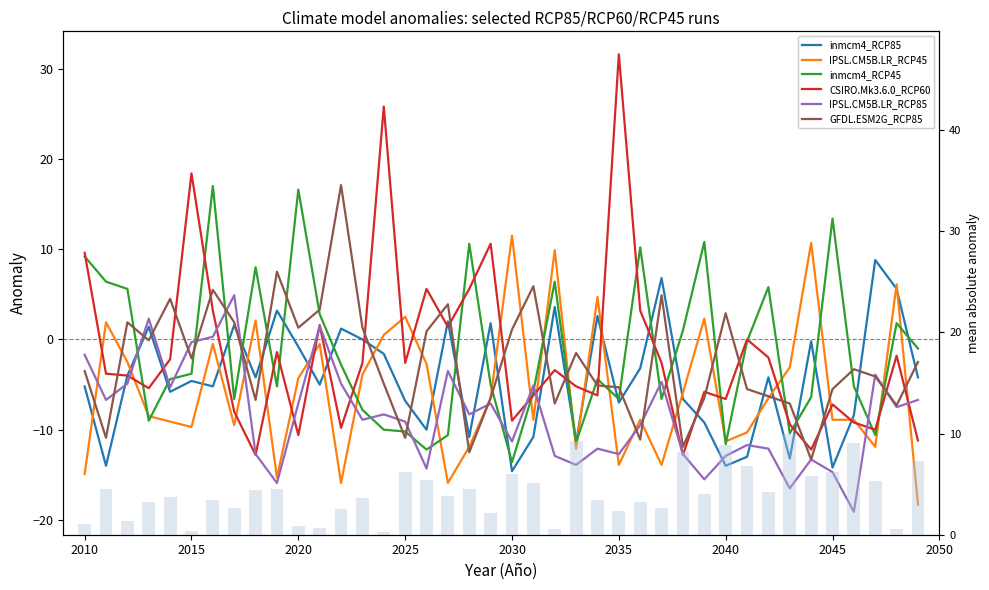

At which category is the sum across all series the highest?

2016